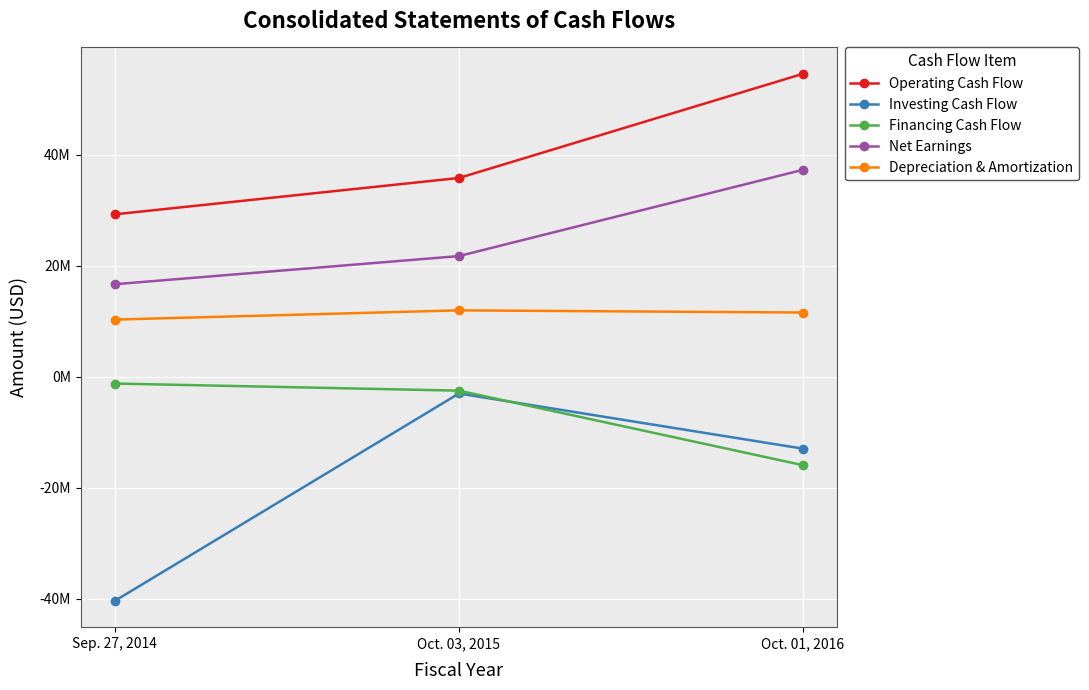

What are all the series names shown in the legend?

Operating Cash Flow, Investing Cash Flow, Financing Cash Flow, Net Earnings, Depreciation & Amortization